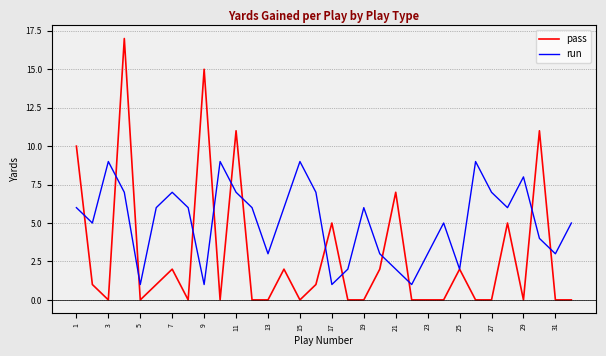

What is the maximum value for pass?

17